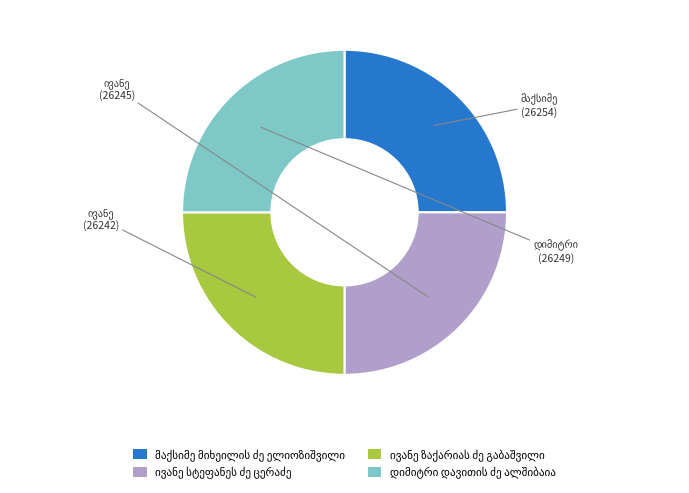

Is there a majority slice in this chart?

No